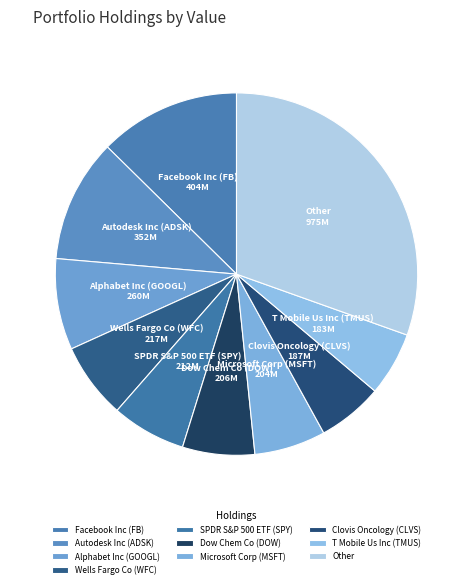

Does any single category account for the majority?

No